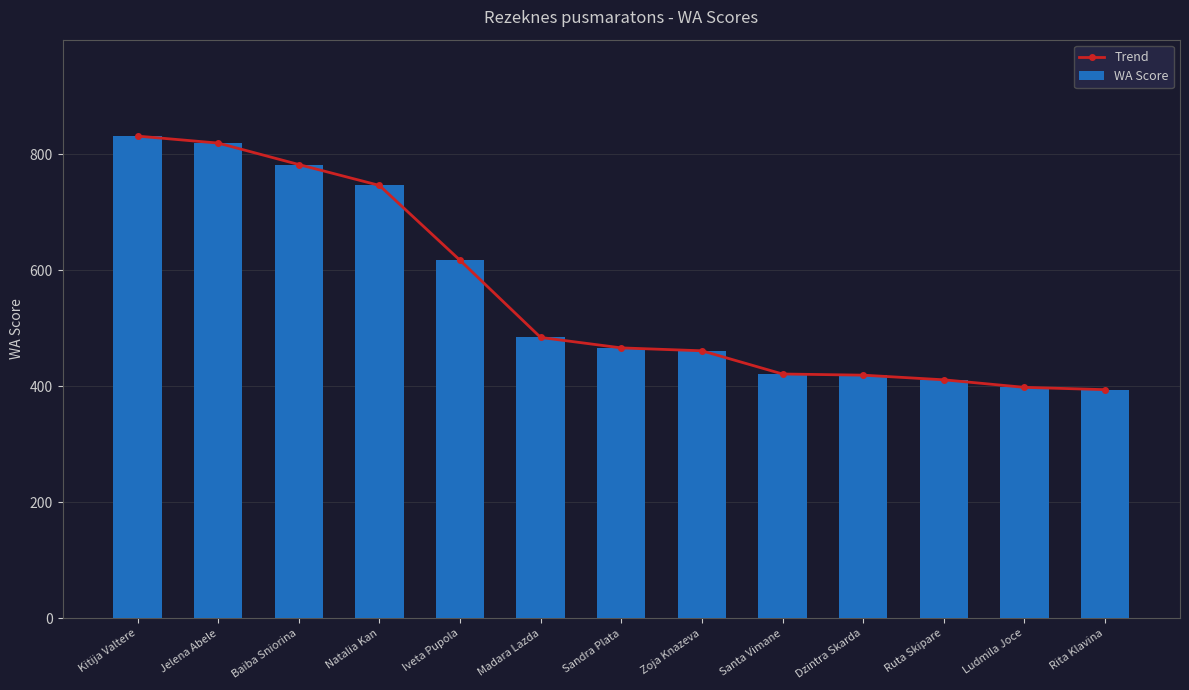

How many data points in WA Score are above 466?

6